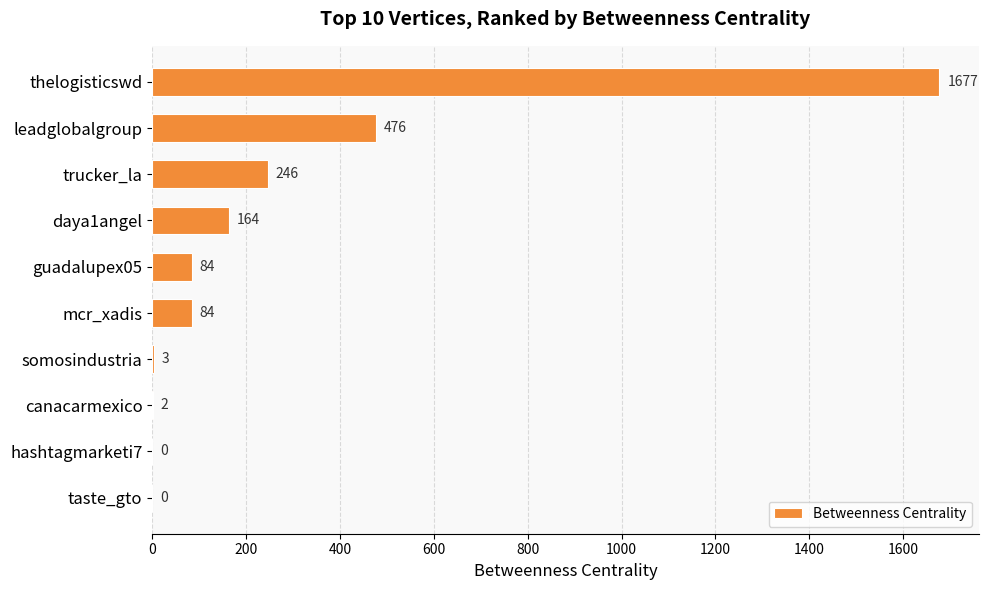

Reading top to bottom, what are all the values shown in this chart?

thelogisticswd=1677	leadglobalgroup=476	trucker_la=246	daya1angel=164	guadalupex05=84	mcr_xadis=84	somosindustria=3	canacarmexico=2	hashtagmarketi7=0	taste_gto=0